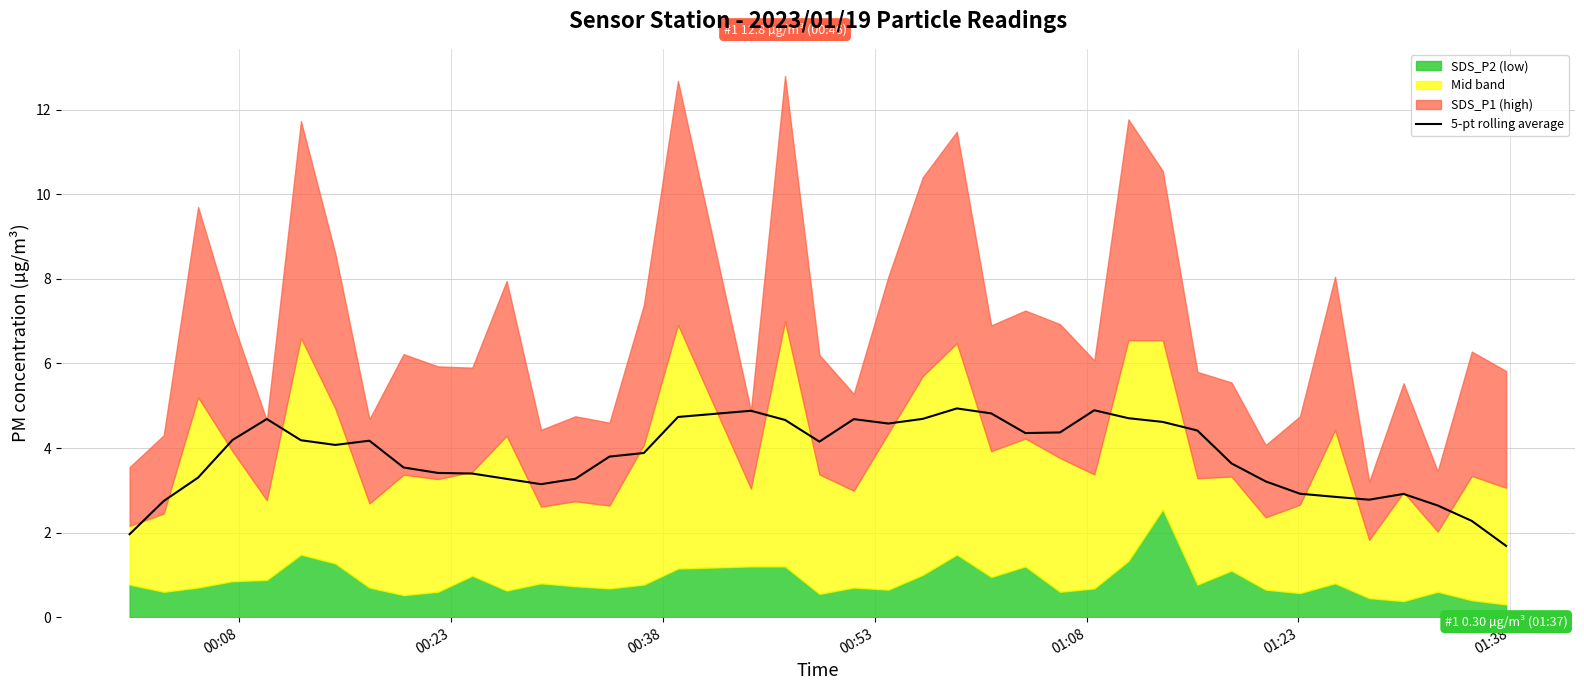

What is the highest value of the 5-pt rolling average series?

4.9